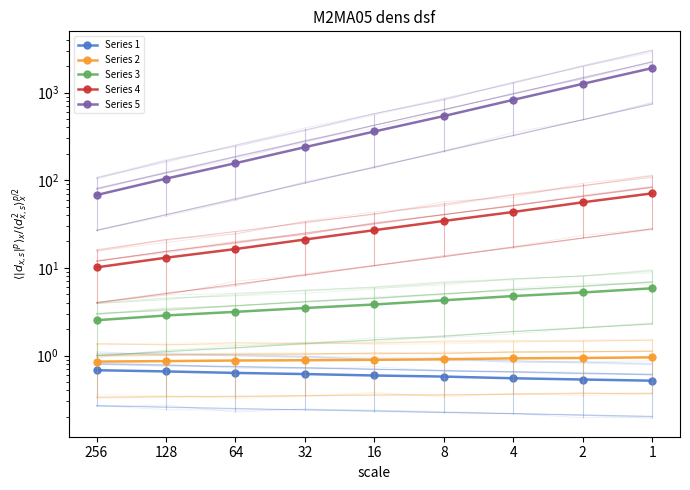

What is the value of the Series 5 point at the 8th from the left?

1257.8